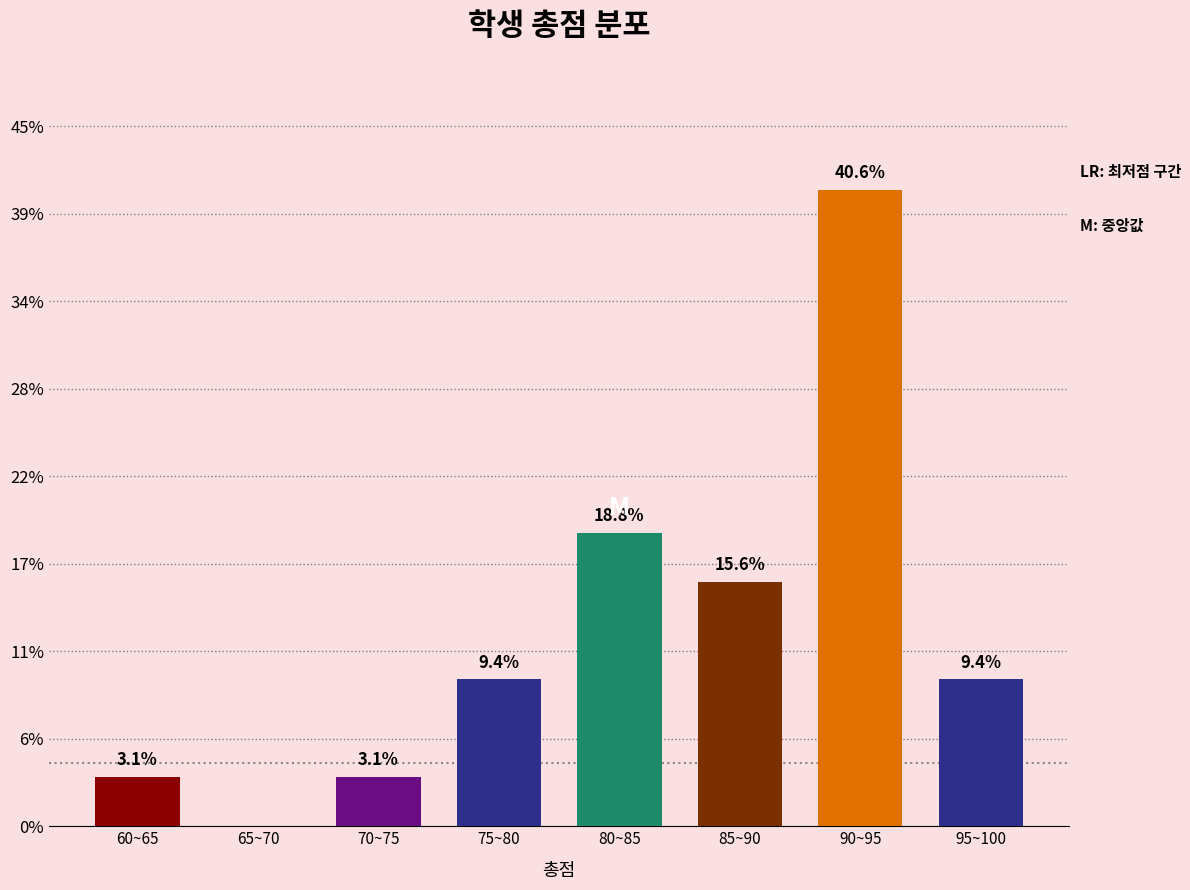

Reading right to left, transcribe all the data shown in this chart.

95~100=9.4	90~95=40.6	85~90=15.6	80~85=18.8	75~80=9.4	70~75=3.1	65~70=0.0	60~65=3.1